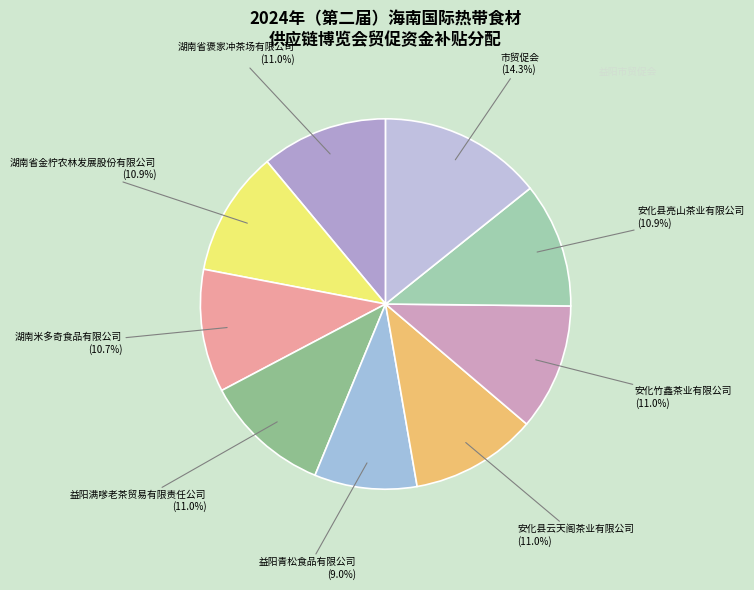

To the nearest percent, what is the difference between the largest and smallest slice percentages?

5%